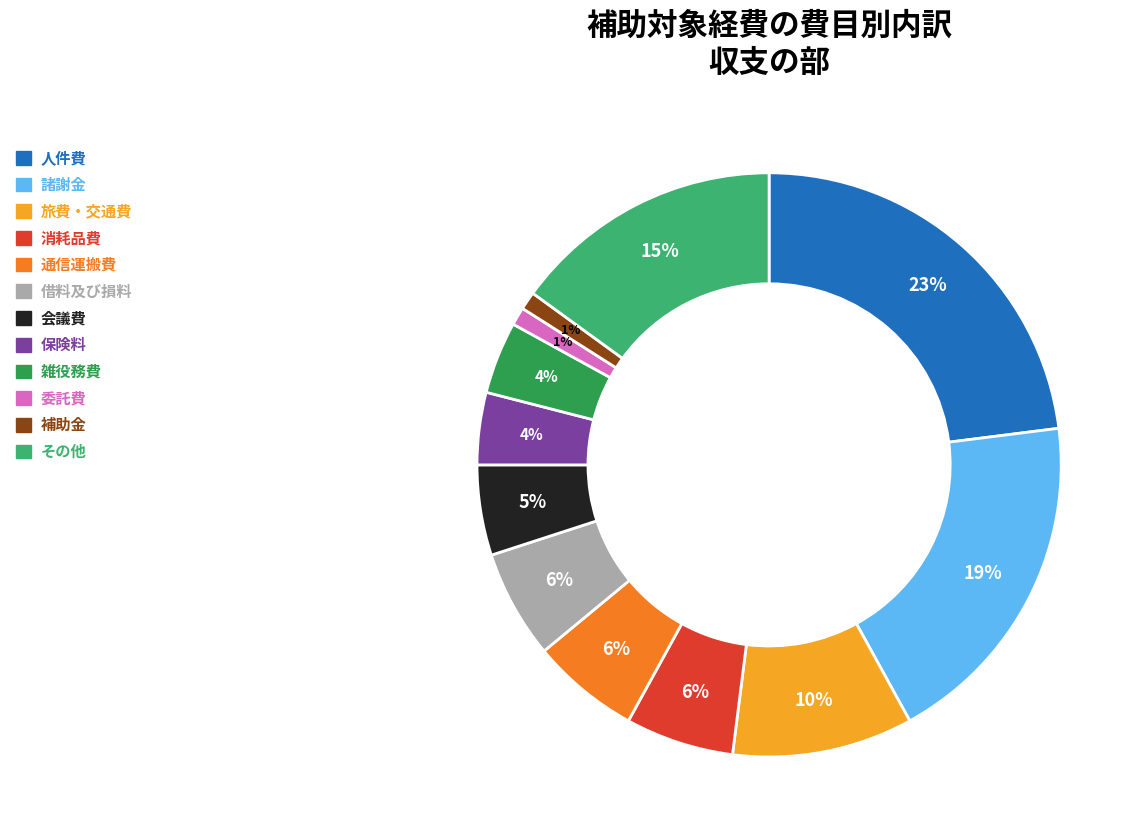

Is 諸謝金 the majority of the pie?

No